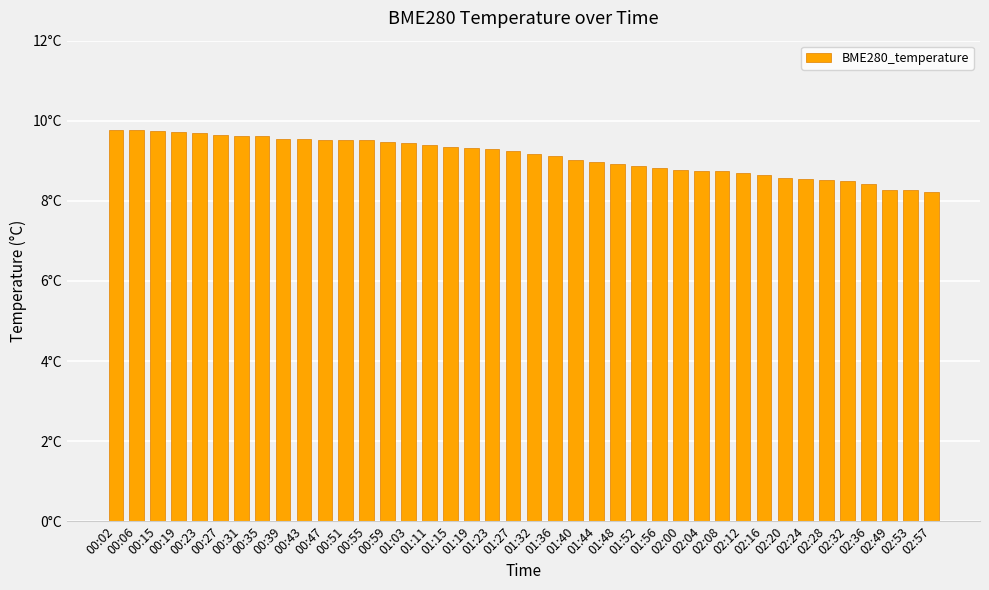

List the labels in order of value, largest first.

00:02, 00:06, 00:15, 00:19, 00:23, 00:27, 00:31, 00:35, 00:39, 00:43, 00:47, 00:51, 00:55, 00:59, 01:03, 01:11, 01:15, 01:19, 01:23, 01:27, 01:32, 01:36, 01:40, 01:44, 01:48, 01:52, 01:56, 02:00, 02:04, 02:08, 02:12, 02:16, 02:20, 02:24, 02:28, 02:32, 02:36, 02:49, 02:53, 02:57